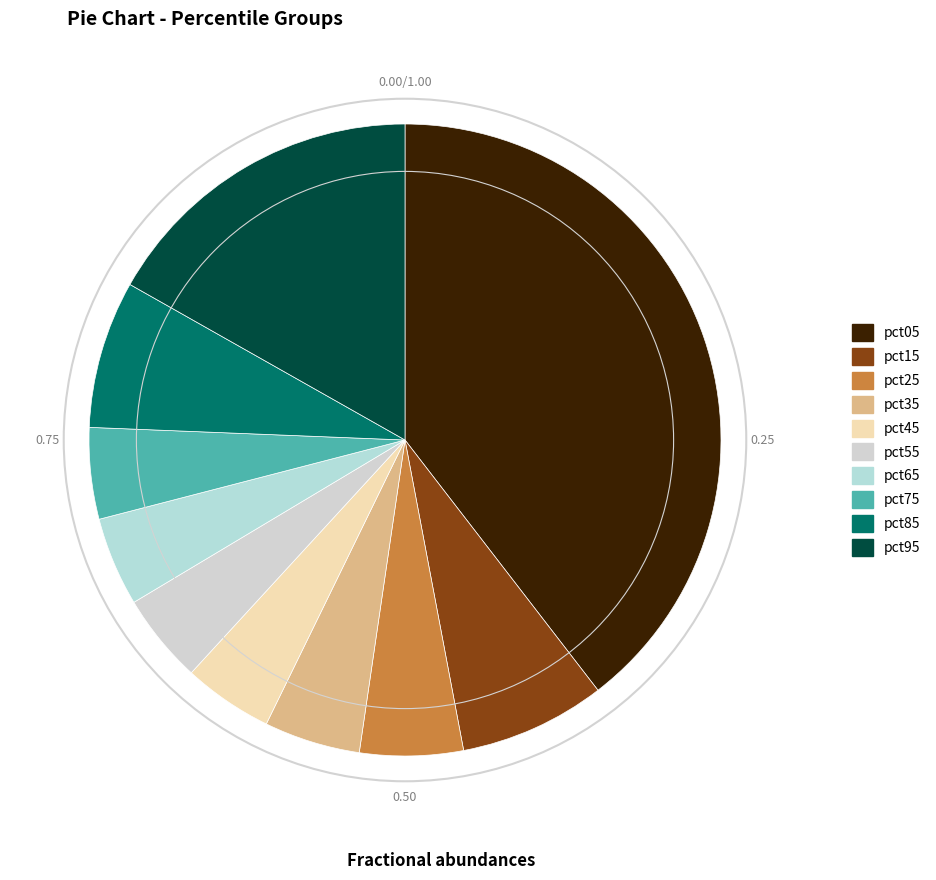

Count the number of slices in the pie.

10